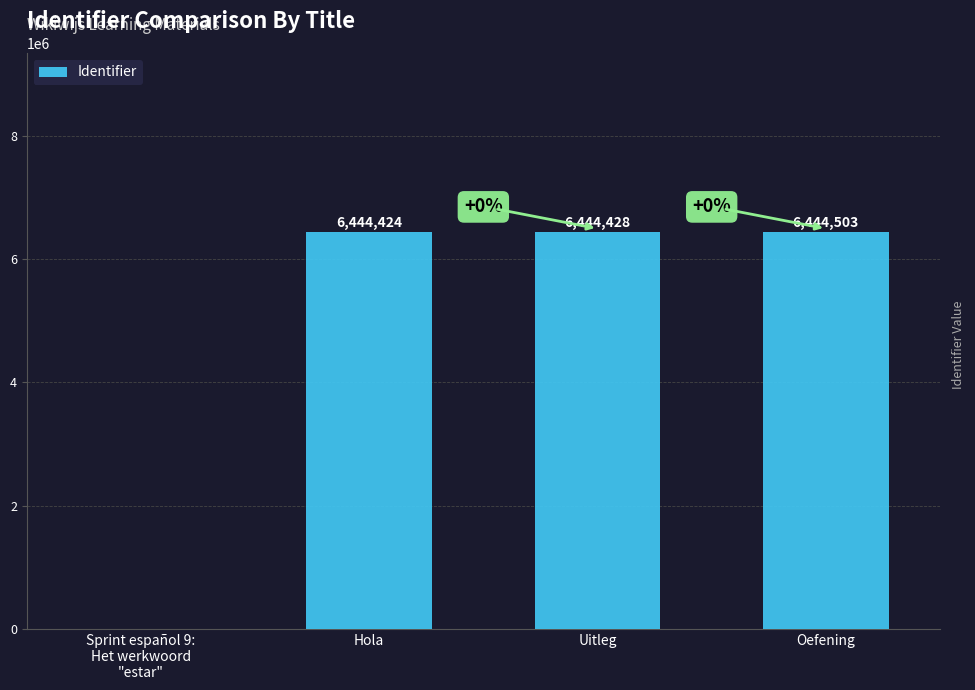

Count the number of data series in this chart.

1